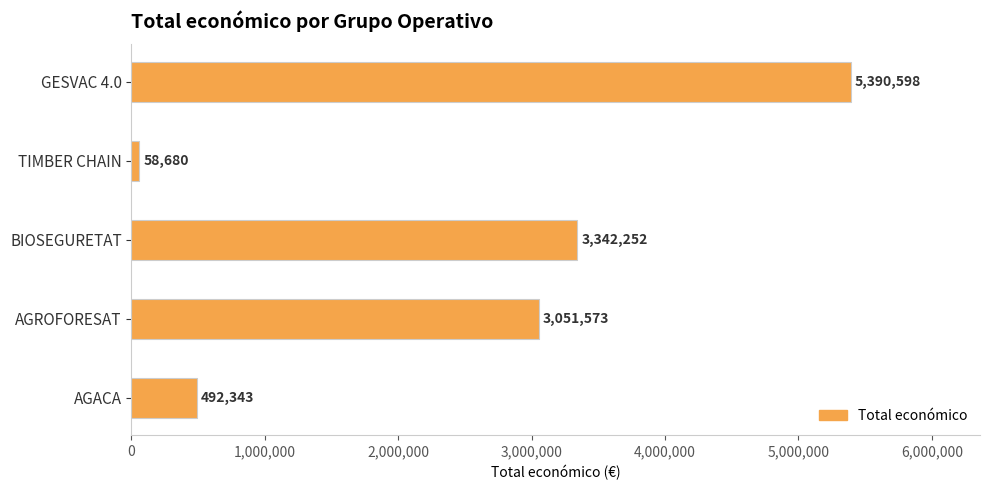

True or false: the data shows 3342252 at BIOSEGURETAT.

True